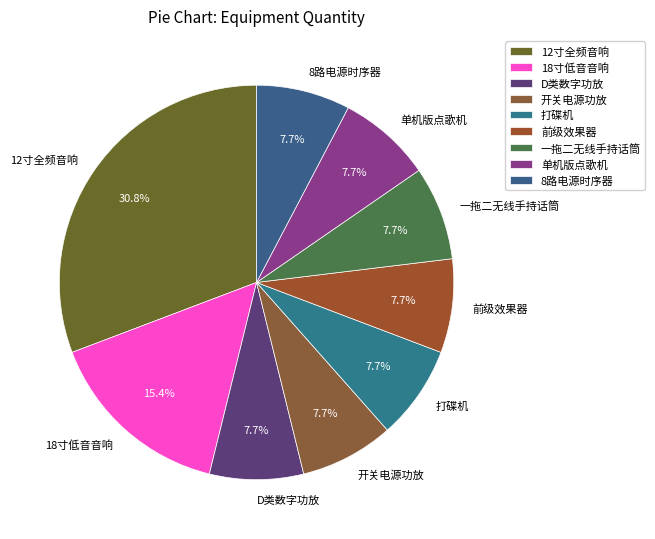

How many slices are in this pie chart?

9